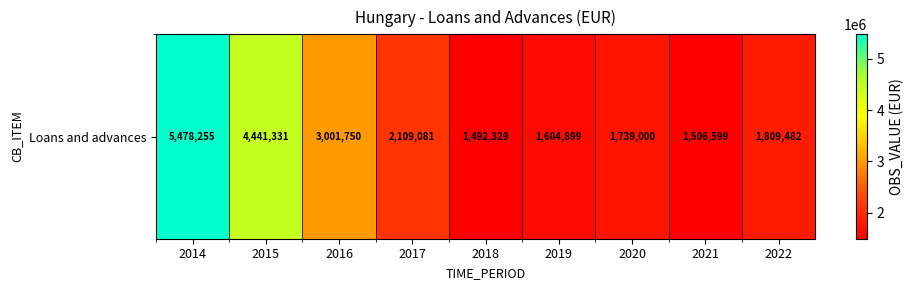

What is the smallest value displayed?

1492329